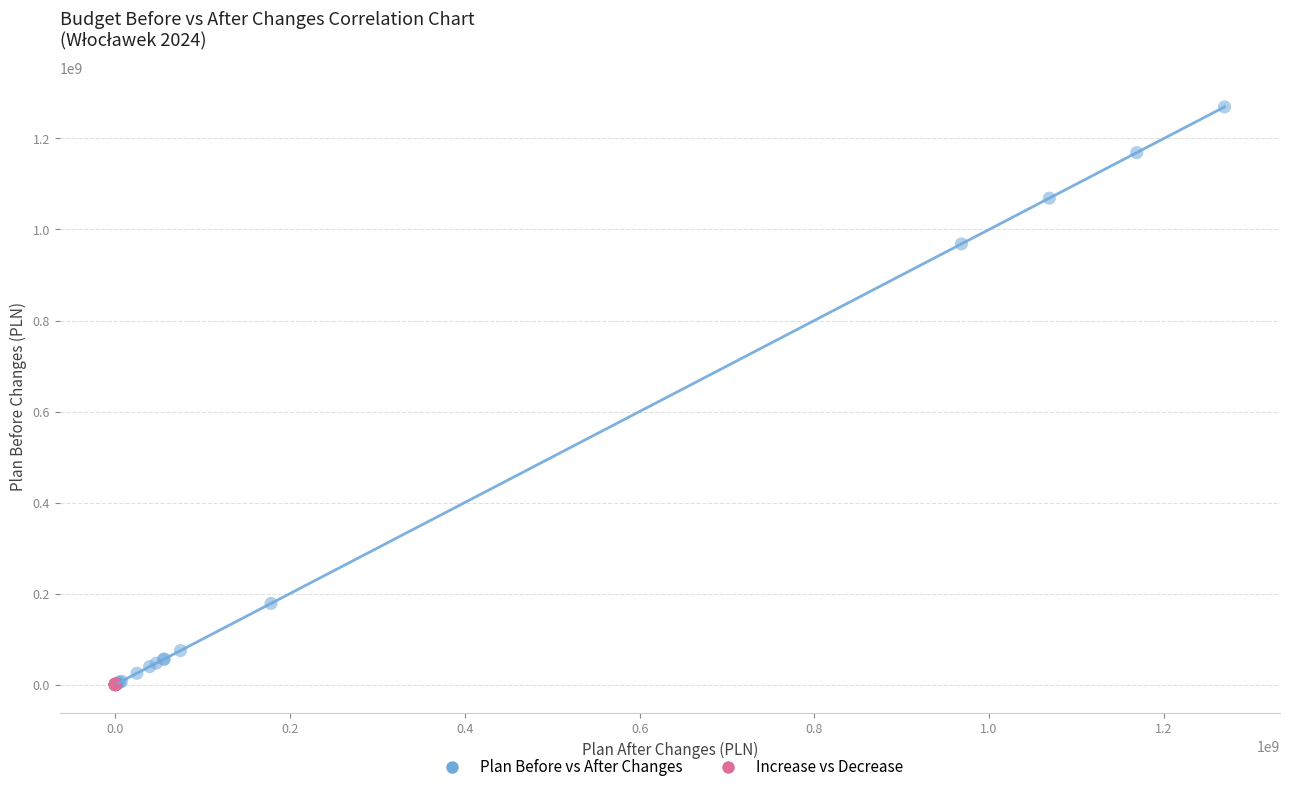

Which series reaches the maximum Y coordinate?

Plan Before vs After Changes